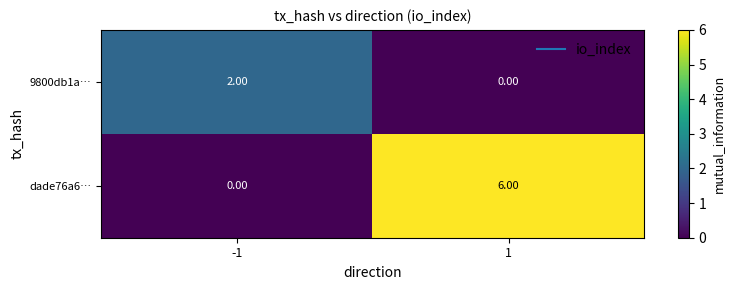

Which series has the widest spread of values?

dade76a6…